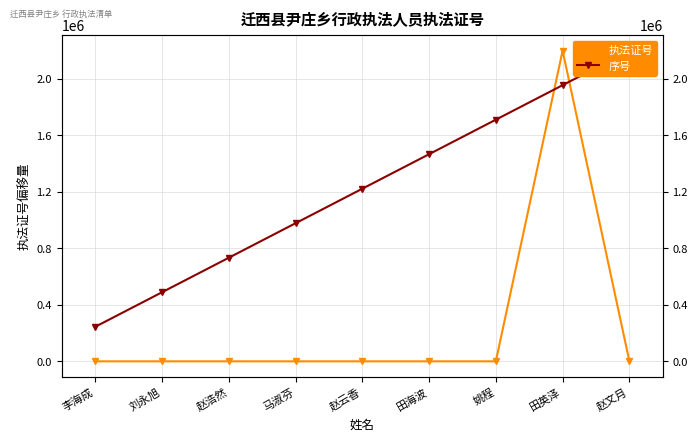

What is the value of the 序号 point at the 4th from the left?

977767.6